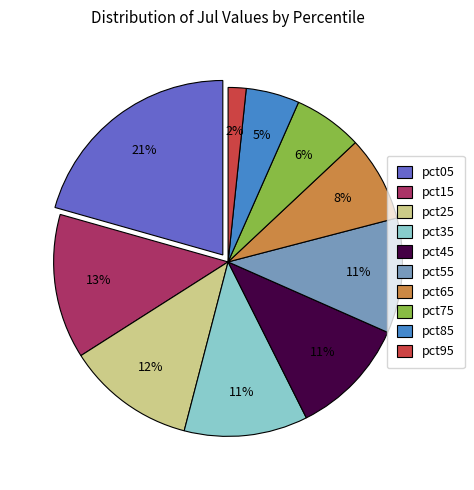

Do pct35 and pct85 together represent more than half of the pie?

No